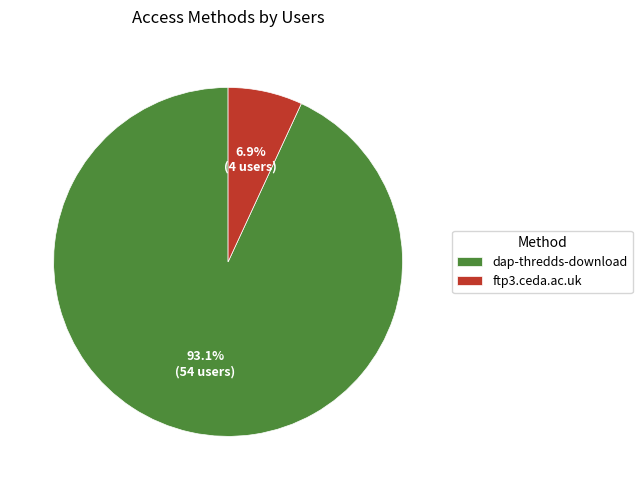

How many slices are in this pie chart?

2